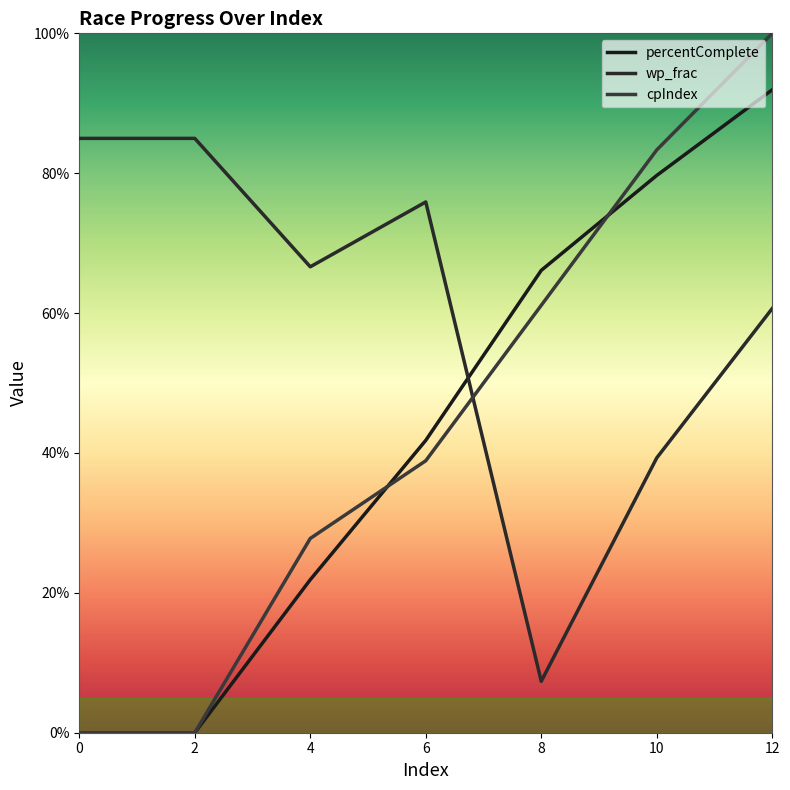

Count the number of categories in the chart.

7